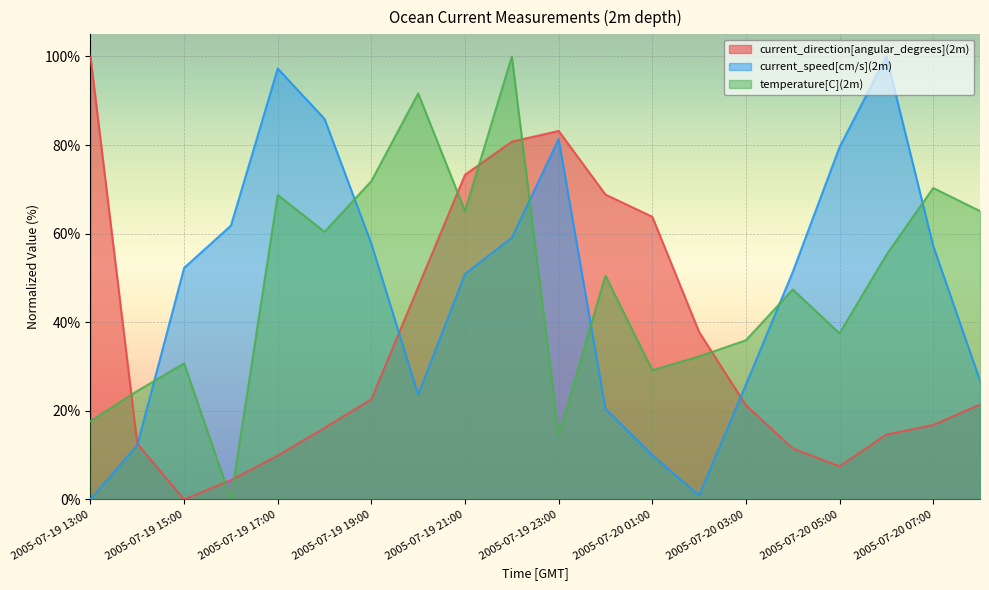

How many data points in temperature[C](2m) are less than 50?

10